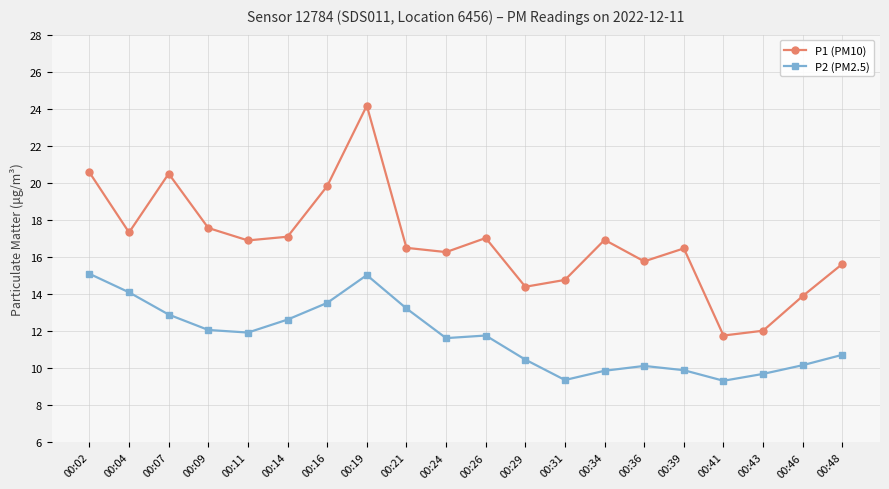

At which category does P1 (PM10) reach its first local peak?

00:07